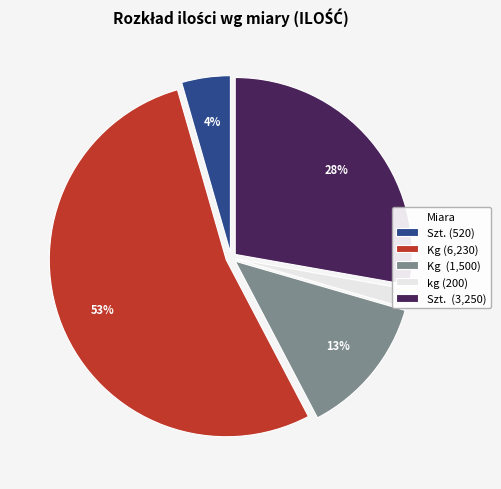

Between kg (200) and Kg (1,500), which is larger?

Kg (1,500)